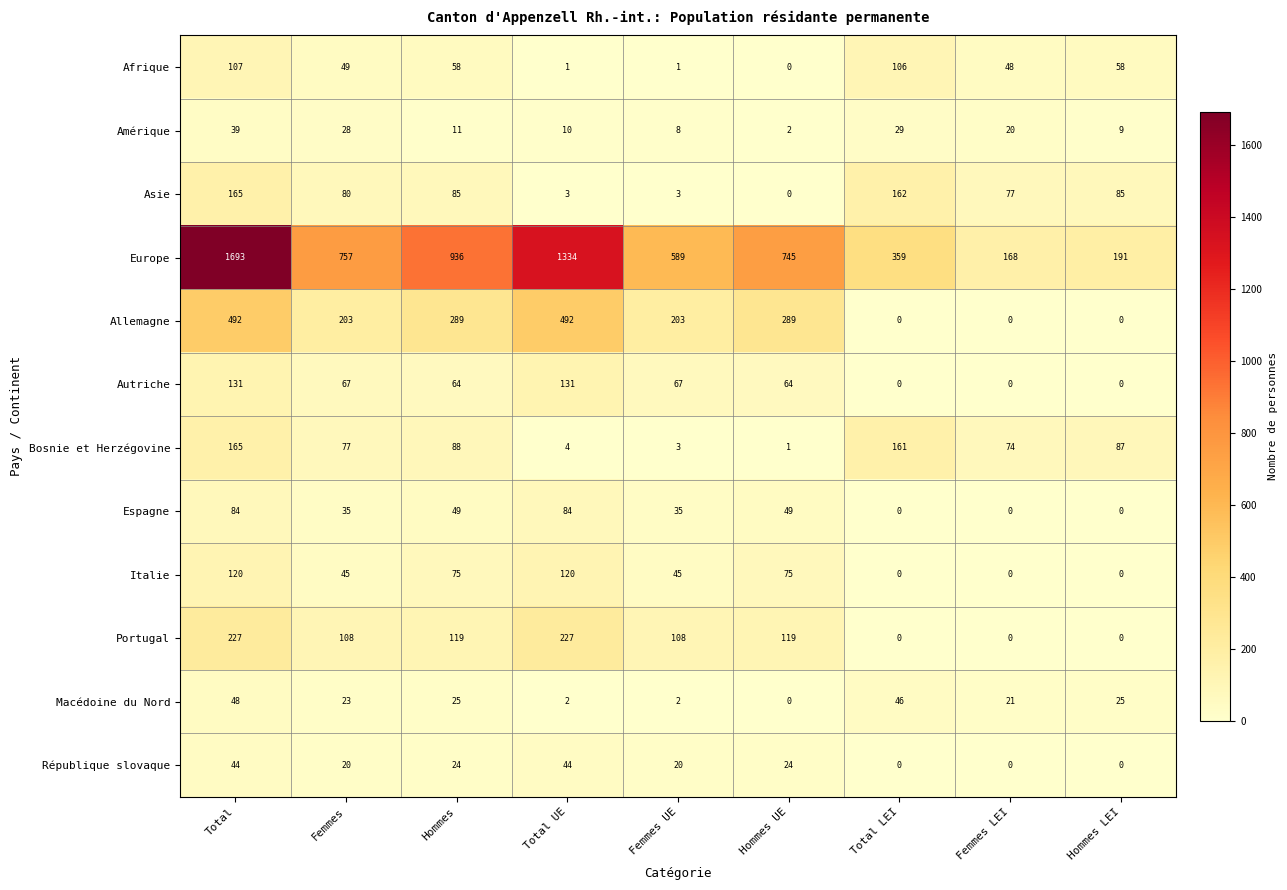

What is the difference between the highest and lowest values at Hommes?

925